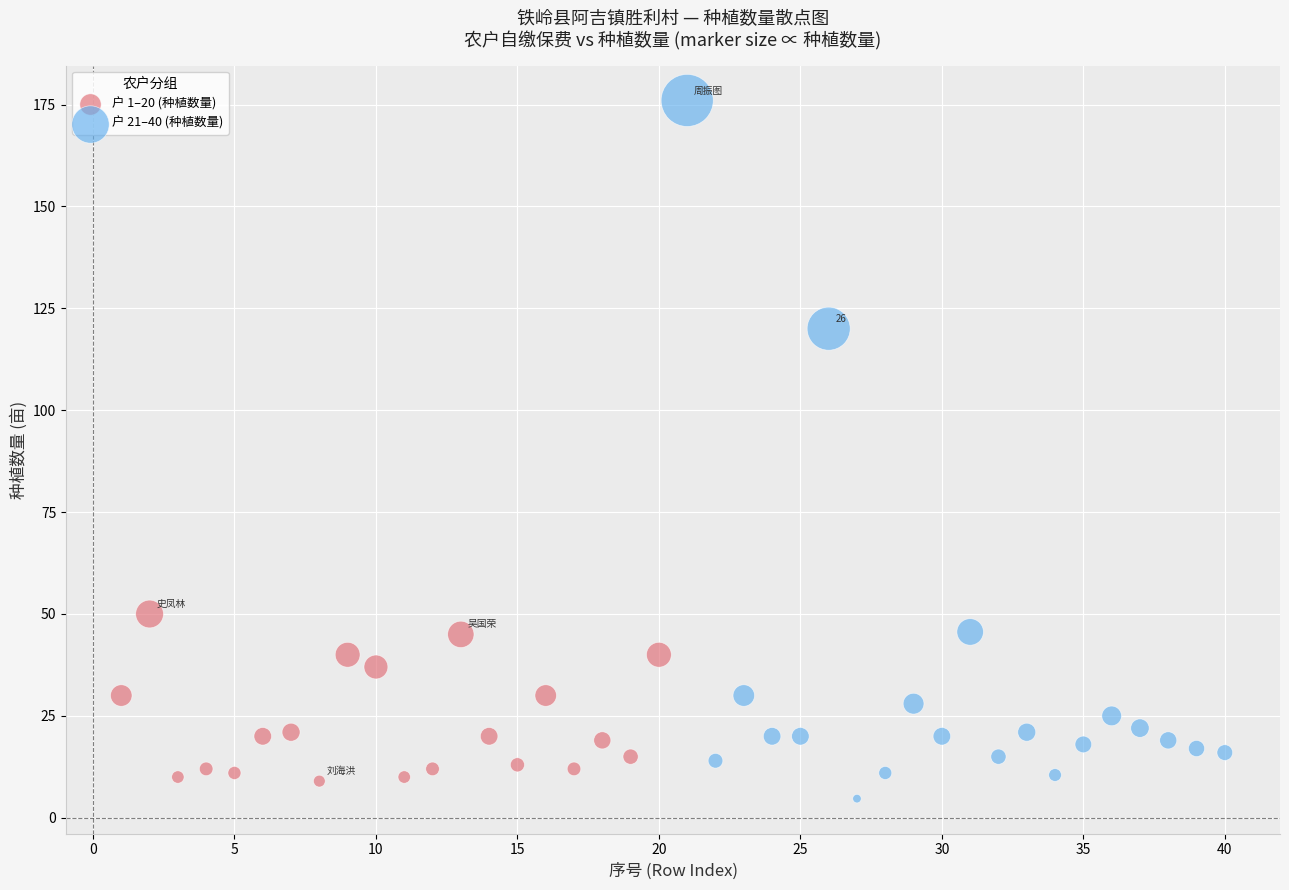

Which series has the widest spread of Y values?

户 21–40 (种植数量)